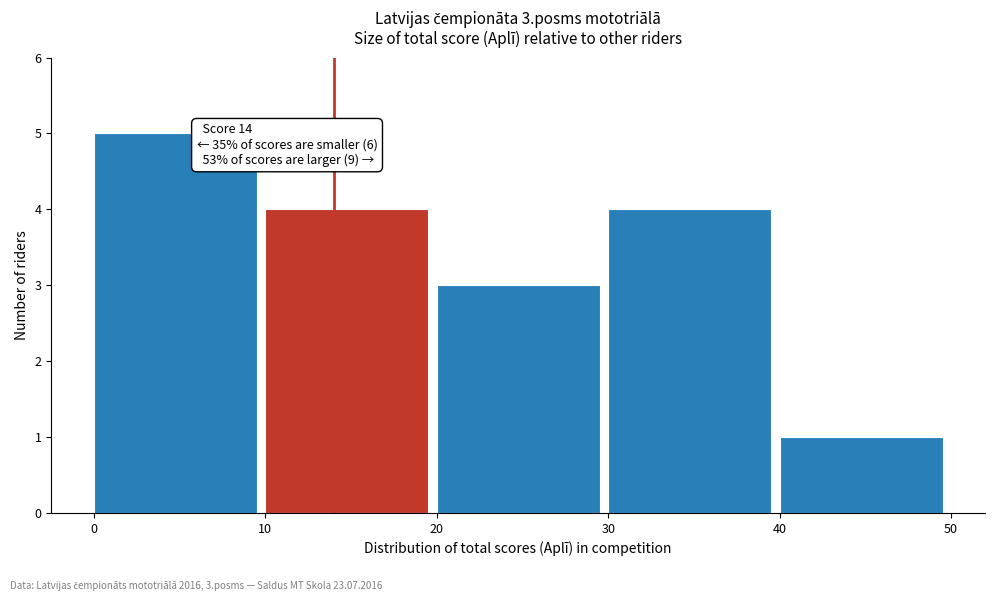

Over which range of the x-axis is the bar tallest?

0 to 10